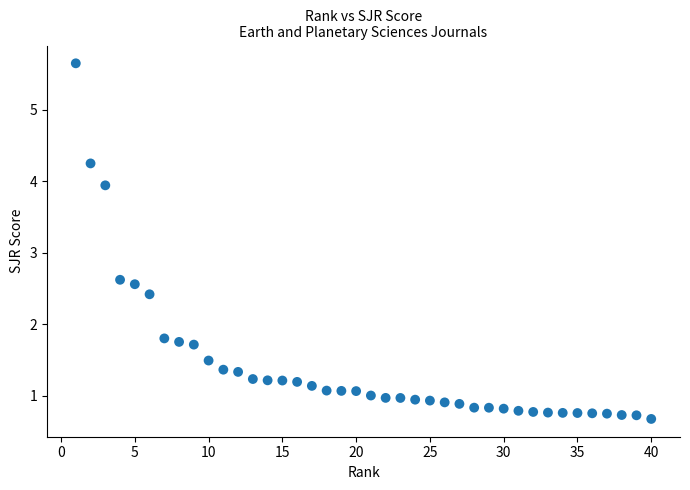

What is the range of Y values (max minus min)?

5.0